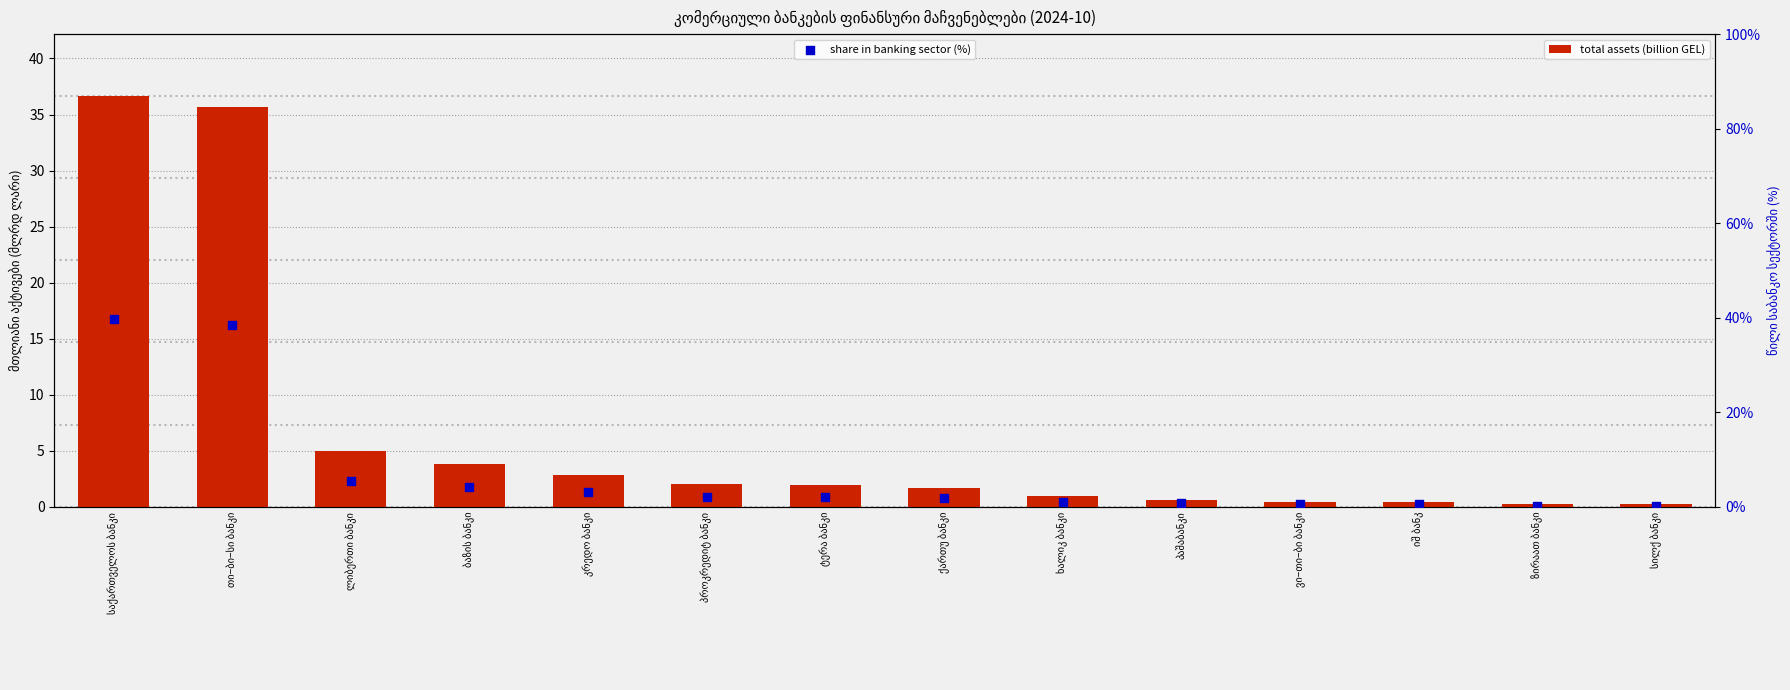

Which series has the largest total across all categories?

share in banking sector (%)